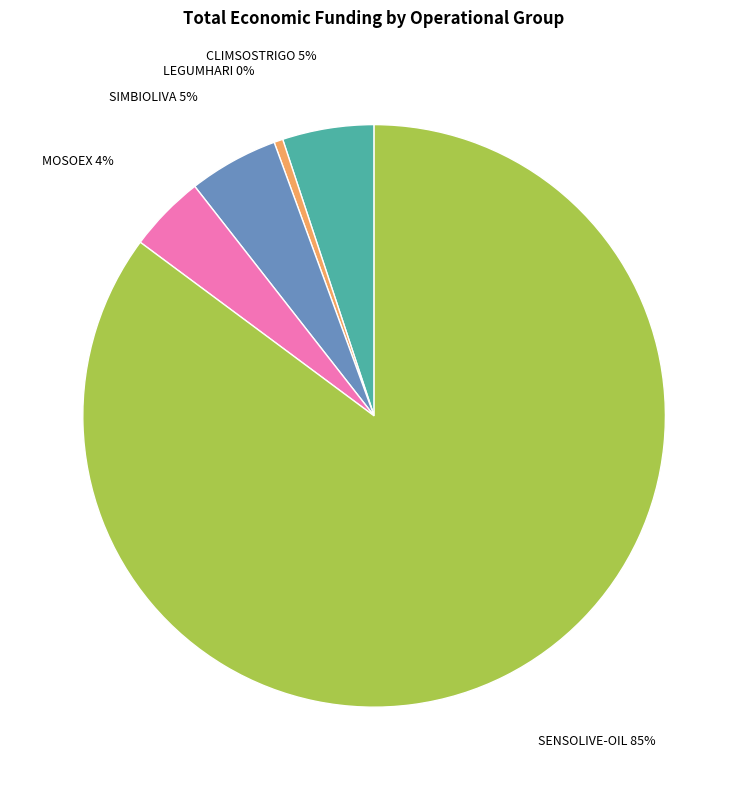

Is there a majority slice in this chart?

Yes